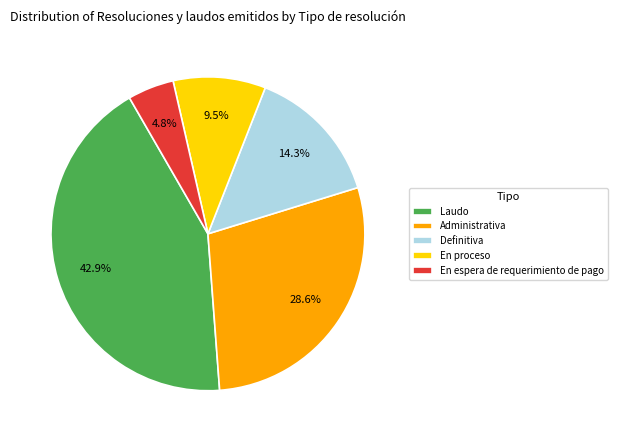

Is the sum of Laudo and Definitiva greater than half?

Yes